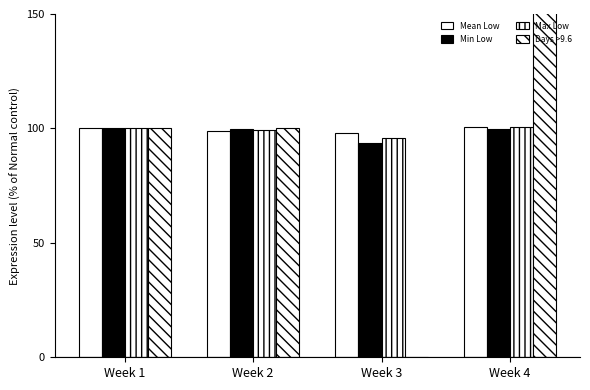

True or false: Mean Low has a value of 100.0 at Week 1.

True